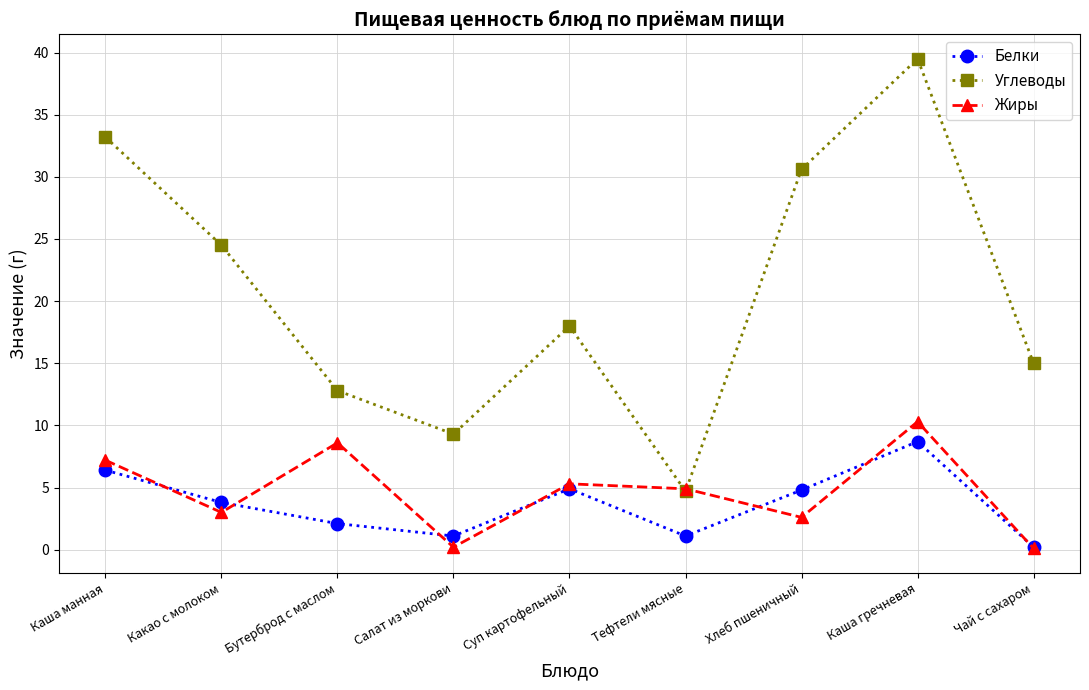

At how many categories does at least one series exceed 19?

4